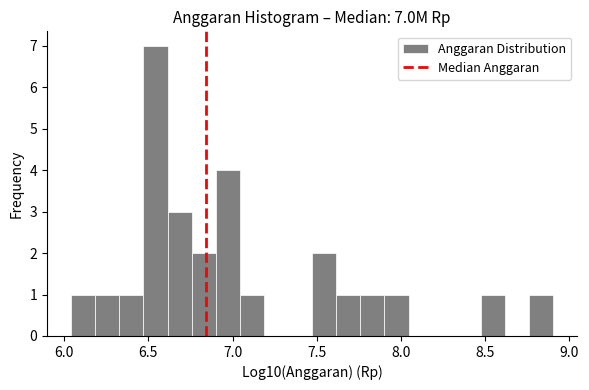

Around what value on the x-axis is the tallest bar? Give the approximate position of its centre, as read against the axis.

6.55